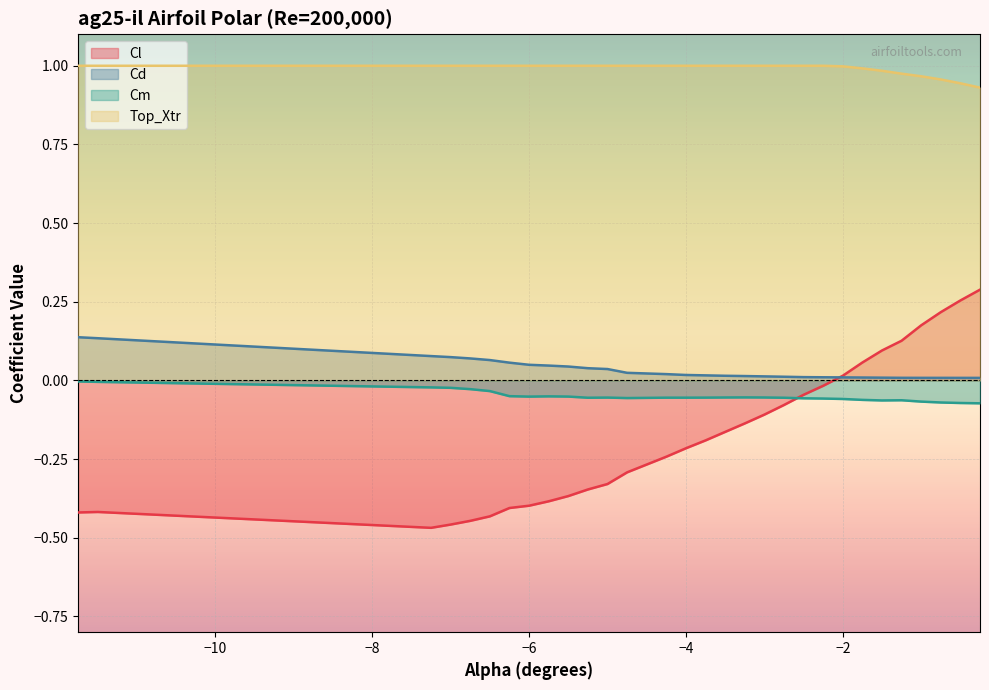

Which series has the largest total across all categories?

Top_Xtr